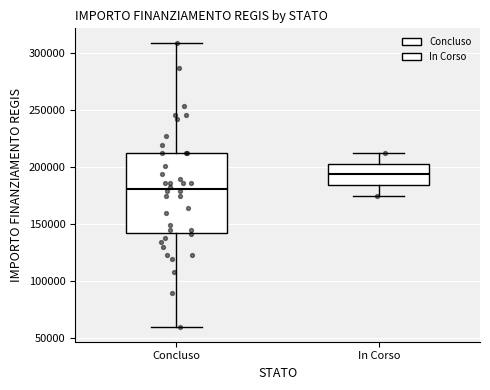

Reading left to right, read every box against the y-axis: the position of its median line, the range the box covers, and the ends of its whiskers. The values are not printed on the chart, so give them approximately, as read against the axis.

Concluso: median 180000, box 145000 to 210000, whiskers 60000 to 310000
In Corso: median 195000, box 185000 to 205000, whiskers 175000 to 210000